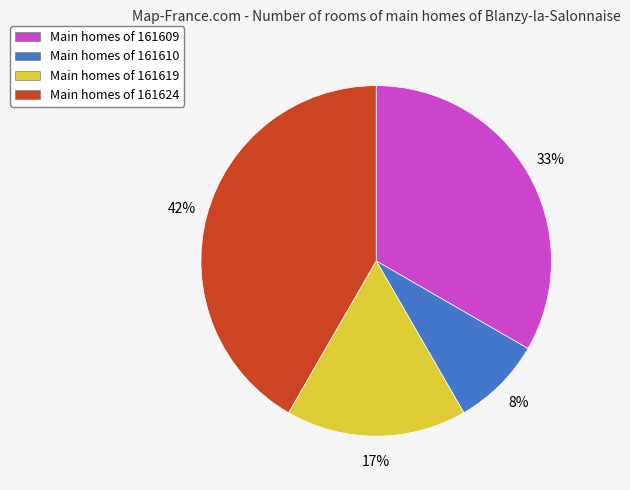

Is there a majority slice in this chart?

No